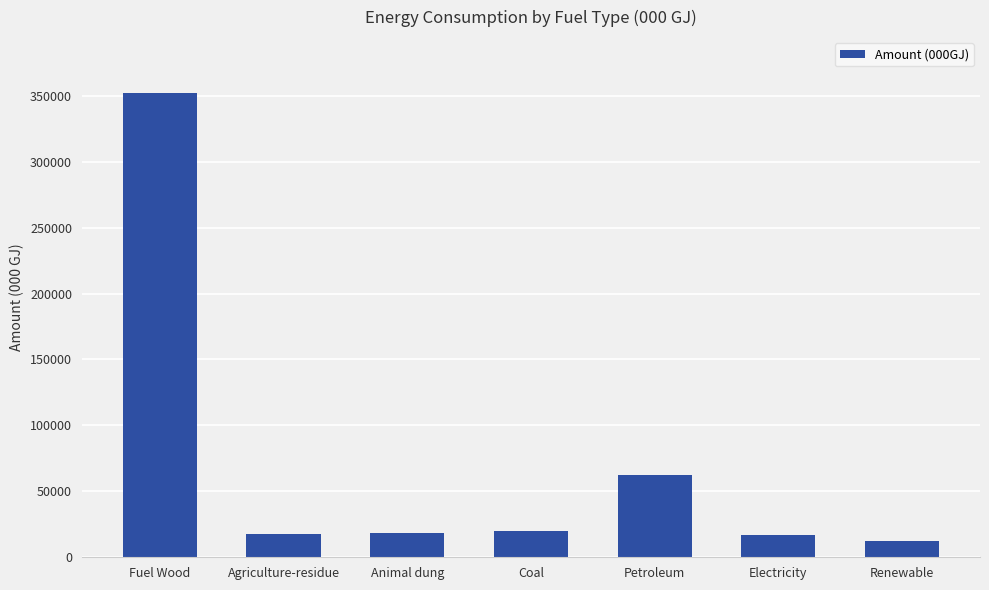

True or false: the data shows 16932.8 at Electricity.

True